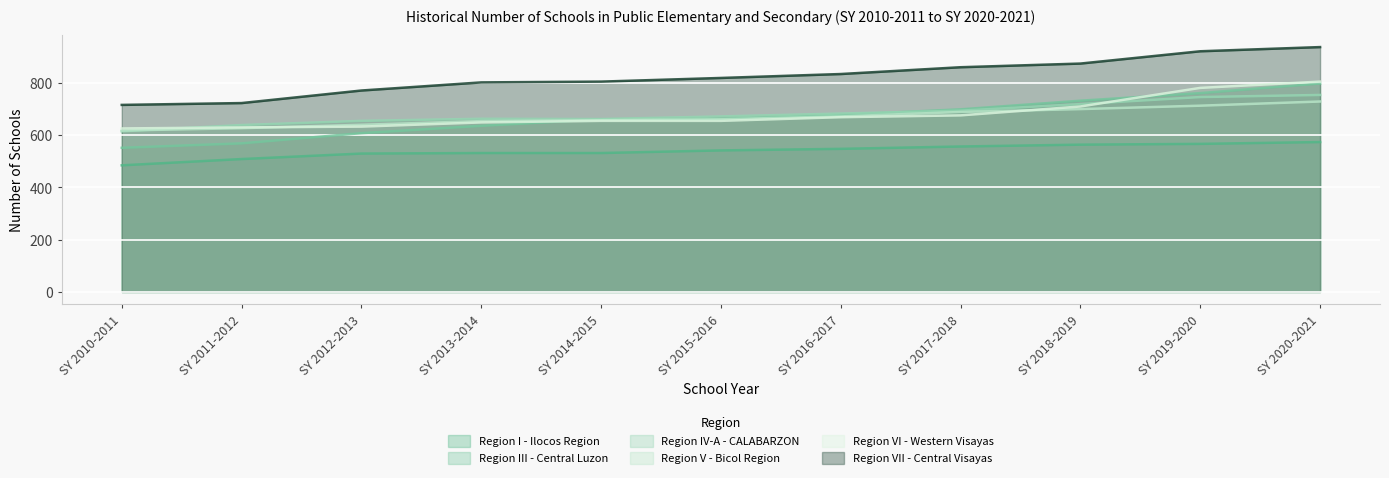

Where does the Region VI - Western Visayas series first go above 654?

SY 2016-2017